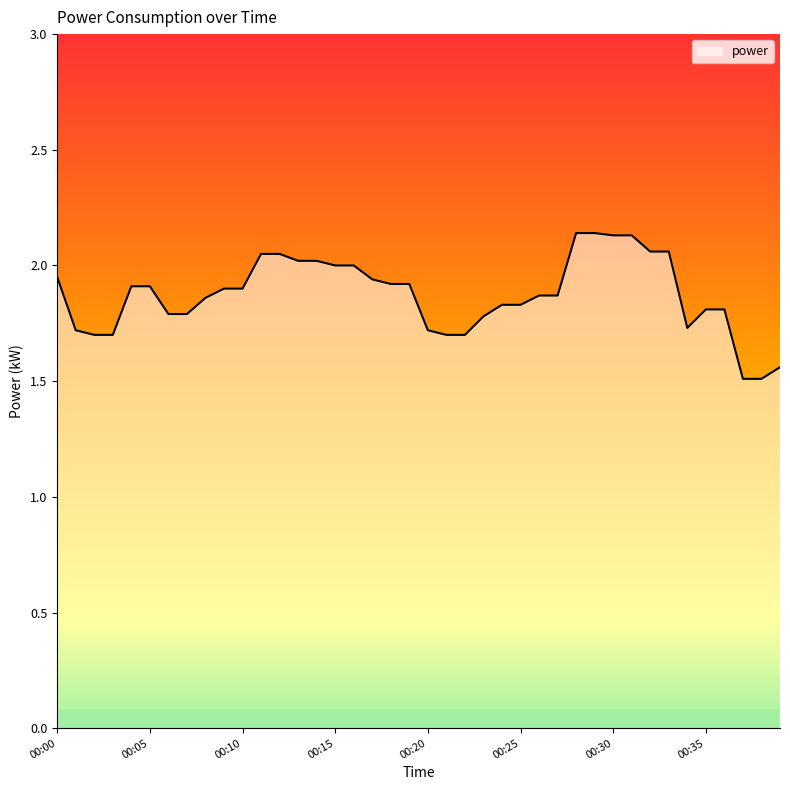

What is the minimum value shown in the chart?

1.5